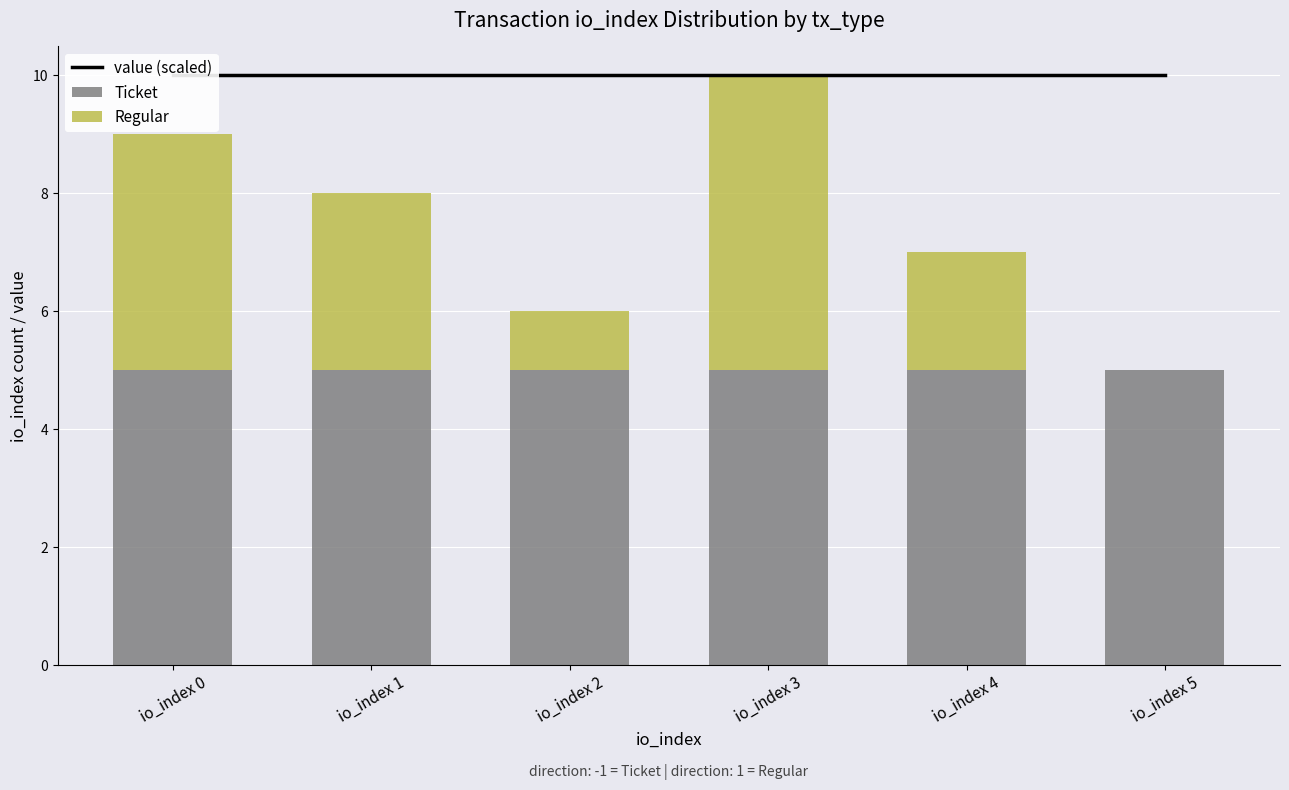

At which label does value (scaled) reach its peak?

io_index 0